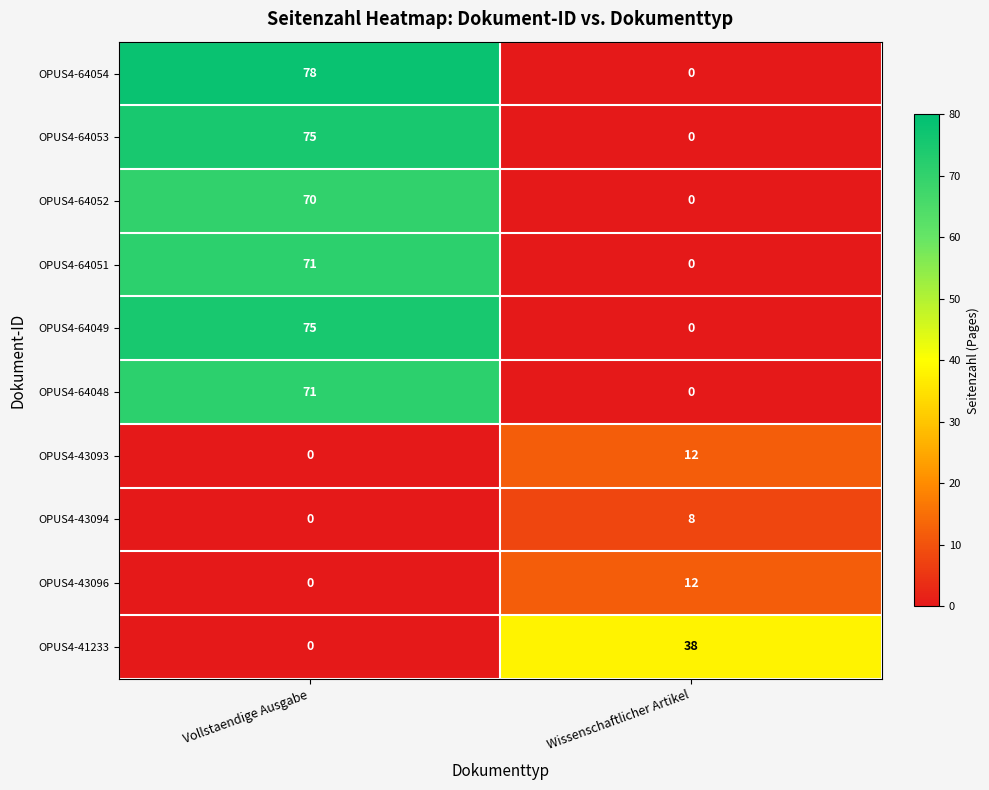

Reading left to right, list all the values displayed in this chart.

OPUS4-64054: 78	0
OPUS4-64053: 75	0
OPUS4-64052: 70	0
OPUS4-64051: 71	0
OPUS4-64049: 75	0
OPUS4-64048: 71	0
OPUS4-43093: 0	12
OPUS4-43094: 0	8
OPUS4-43096: 0	12
OPUS4-41233: 0	38